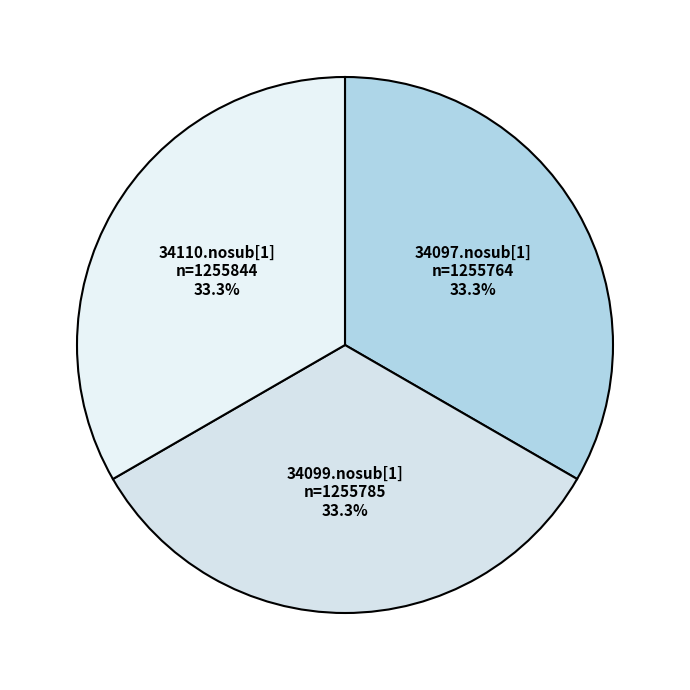

How many slices are in this pie chart?

3